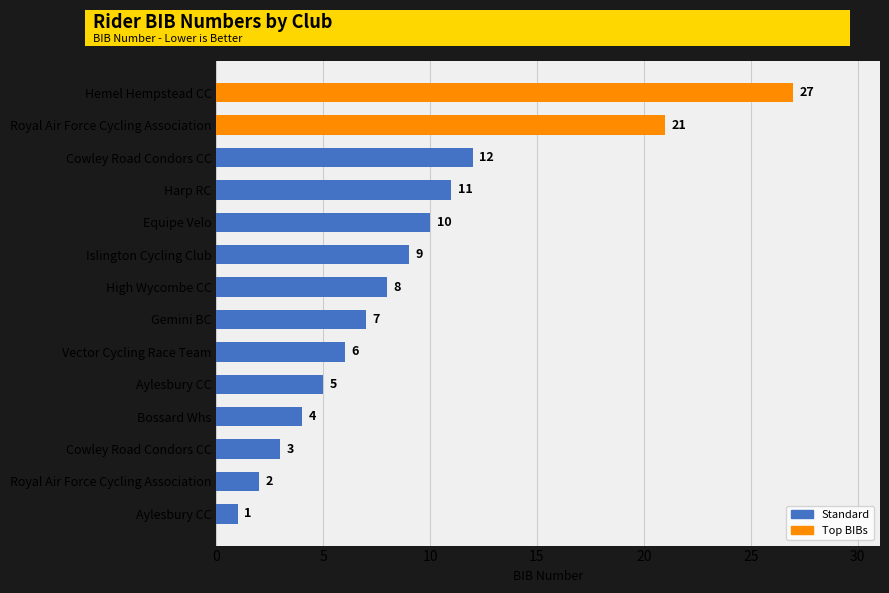

How many values are below 8?

7